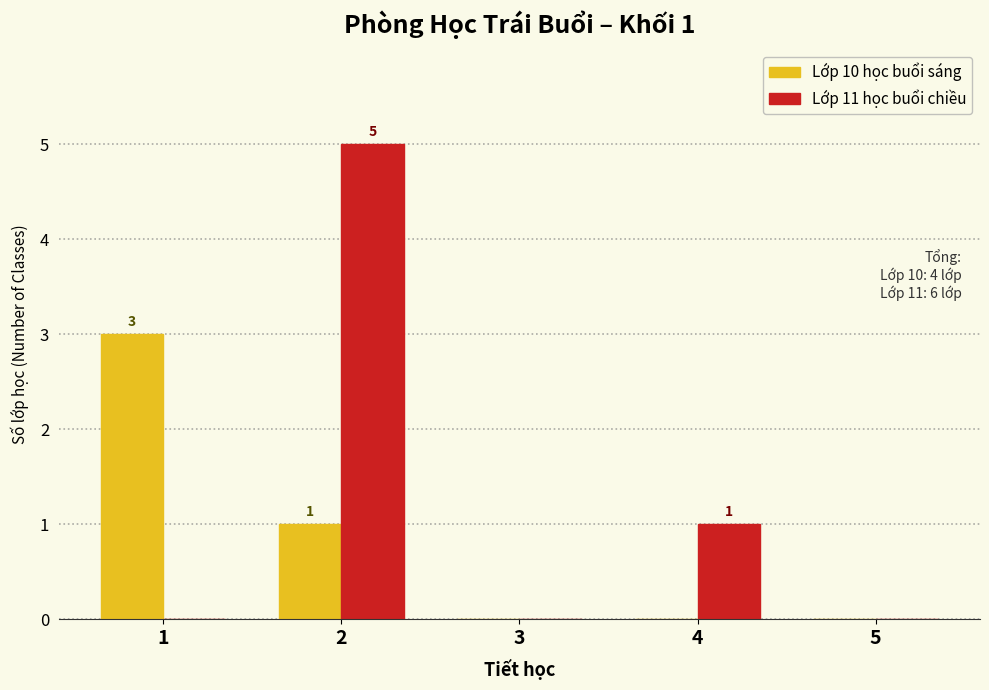

Reading left to right, list all the values displayed in this chart.

Lớp 10 học buổi sáng: 1=3	2=1	3=0	4=0	5=0
Lớp 11 học buổi chiều: 1=0	2=5	3=0	4=1	5=0